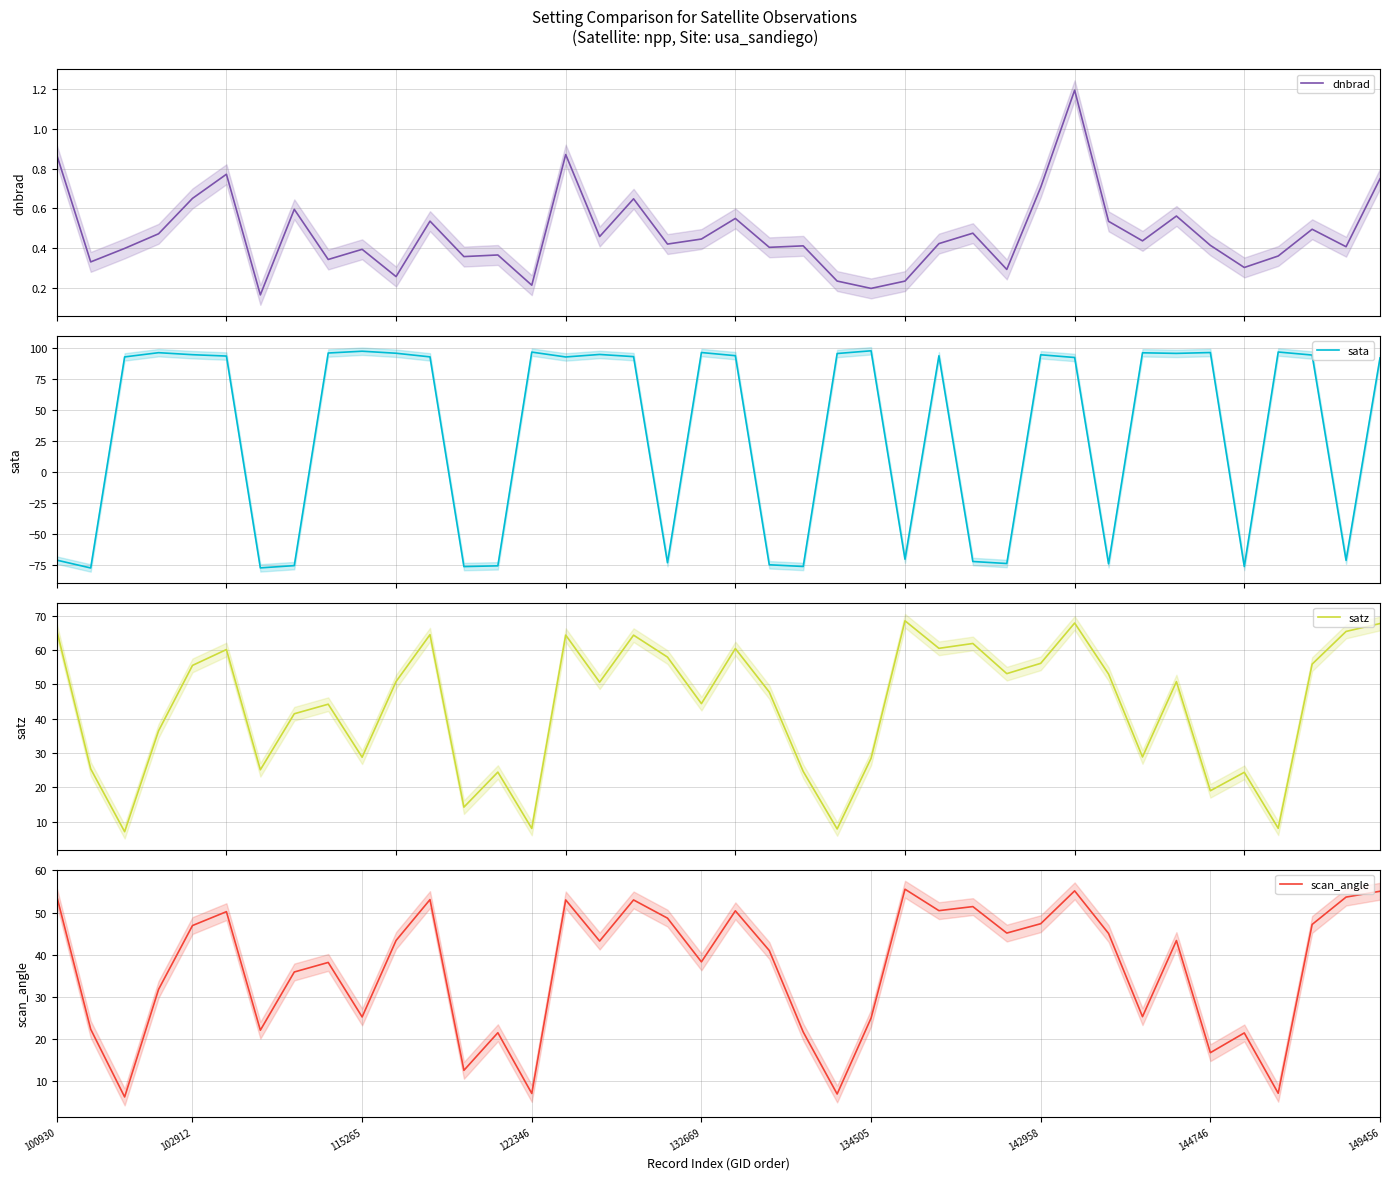

Reading left to right, what are all the values shown in this chart?

dnbrad: 0.9	0.3	0.4	0.5	0.7	0.8	0.2	0.6	0.3	0.4	0.3	0.5	0.4	0.4	0.2	0.9	0.5	0.6	0.4	0.4	0.5	0.4	0.4	0.2	0.2	0.2	0.4	0.5	0.3	0.7	1.2	0.5	0.4	0.6	0.4	0.3	0.4	0.5	0.4	0.7
sata: -71.0	-77.4	92.9	96.3	94.7	93.6	-77.3	-75.5	96.1	97.5	95.9	92.9	-76.2	-75.6	96.8	92.9	94.9	93.1	-73.1	96.5	93.9	-74.8	-76.2	95.7	97.9	-70.3	93.8	-72.1	-73.8	94.6	92.5	-74.0	96.2	95.8	96.5	-76.2	96.9	94.4	-71.2	92.1
satz: 65.7	25.4	7.1	36.5	55.6	60.2	25.1	41.5	44.3	28.8	50.9	64.5	14.2	24.4	8.0	64.4	50.7	64.4	58.0	44.4	60.5	47.8	24.6	7.9	28.5	68.6	60.5	62.0	53.2	56.2	67.9	53.0	28.9	50.8	19.0	24.4	8.1	55.9	65.5	67.8
scan_angle: 53.8	22.3	6.3	31.8	46.9	50.2	22.1	35.9	38.2	25.2	43.4	53.1	12.6	21.5	7.1	53.0	43.2	53.0	48.7	38.3	50.4	41.0	21.7	7.0	25.0	55.5	50.4	51.4	45.1	47.4	55.1	45.0	25.3	43.4	16.8	21.4	7.1	47.2	53.7	55.0